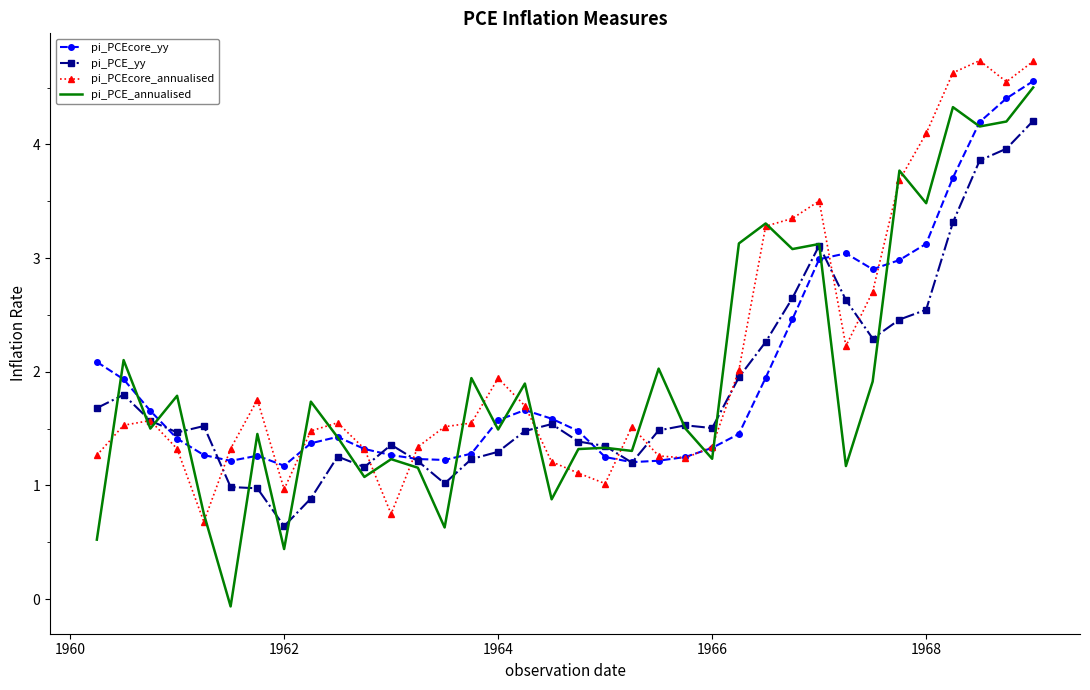

What is the minimum value for pi_PCEcore_annualised?

0.7